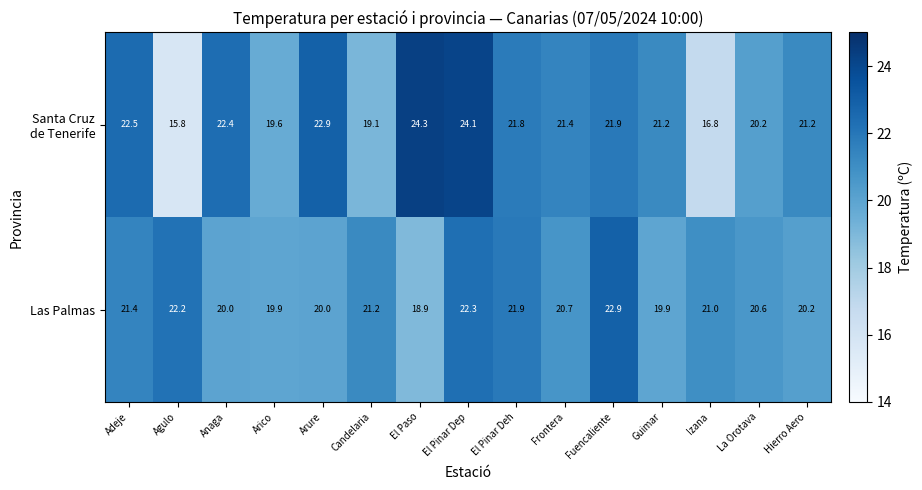

What is the difference between the maximum and second lowest values in the Las Palmas series?

3.0